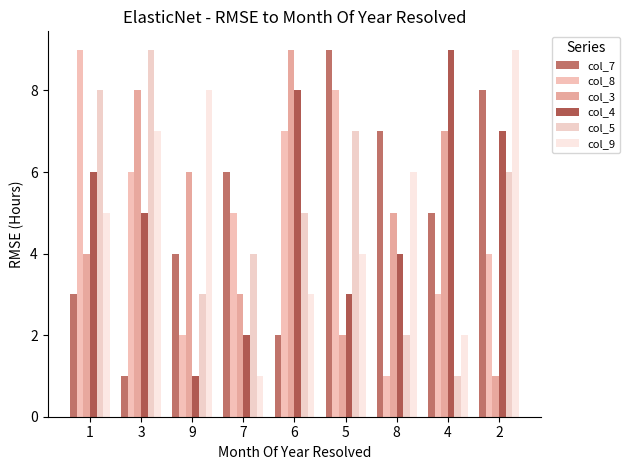

At which label does col_7 first exceed 5?

7